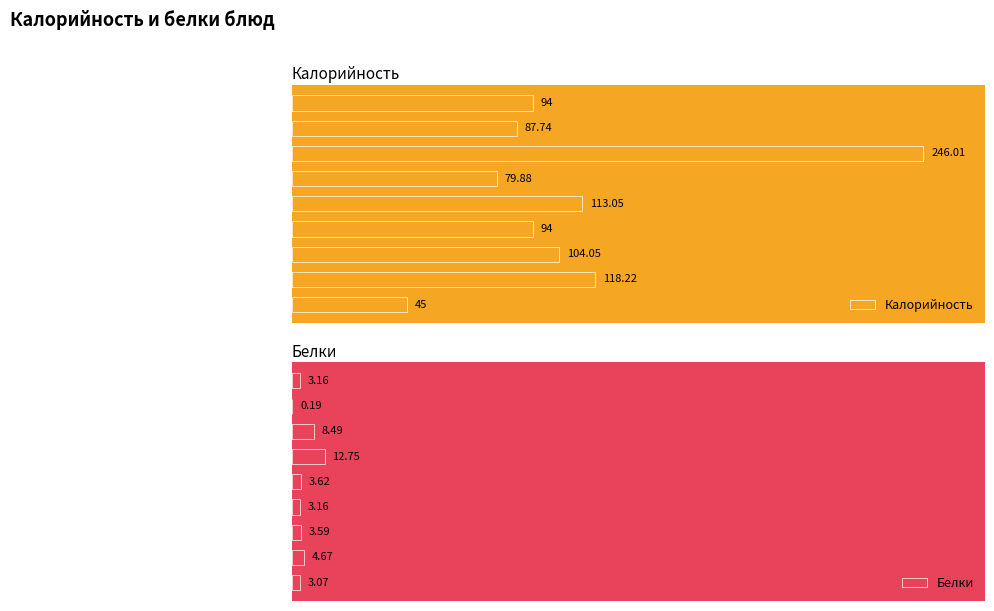

At which label is Калорийность closest to 145?

Суп молочный с макаронными изделиями